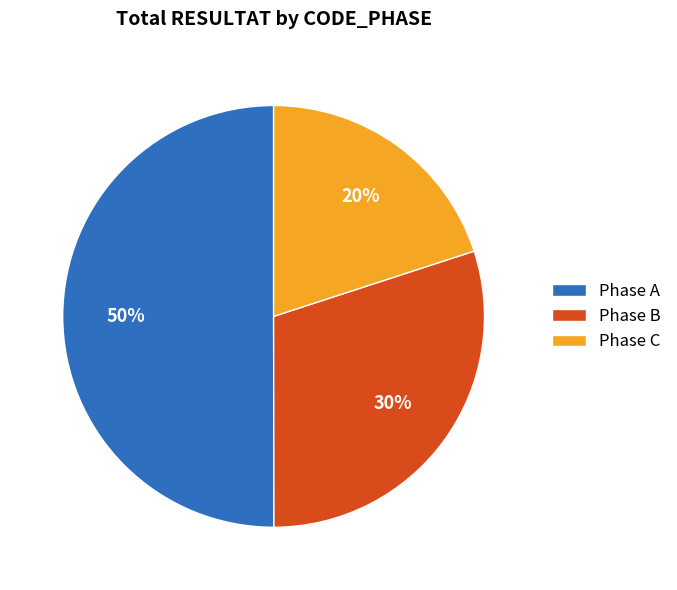

Is the sum of Phase A and Phase C greater than half?

Yes